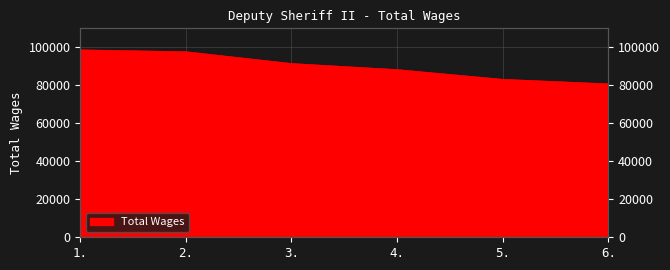

How many lines are shown in the chart?

1